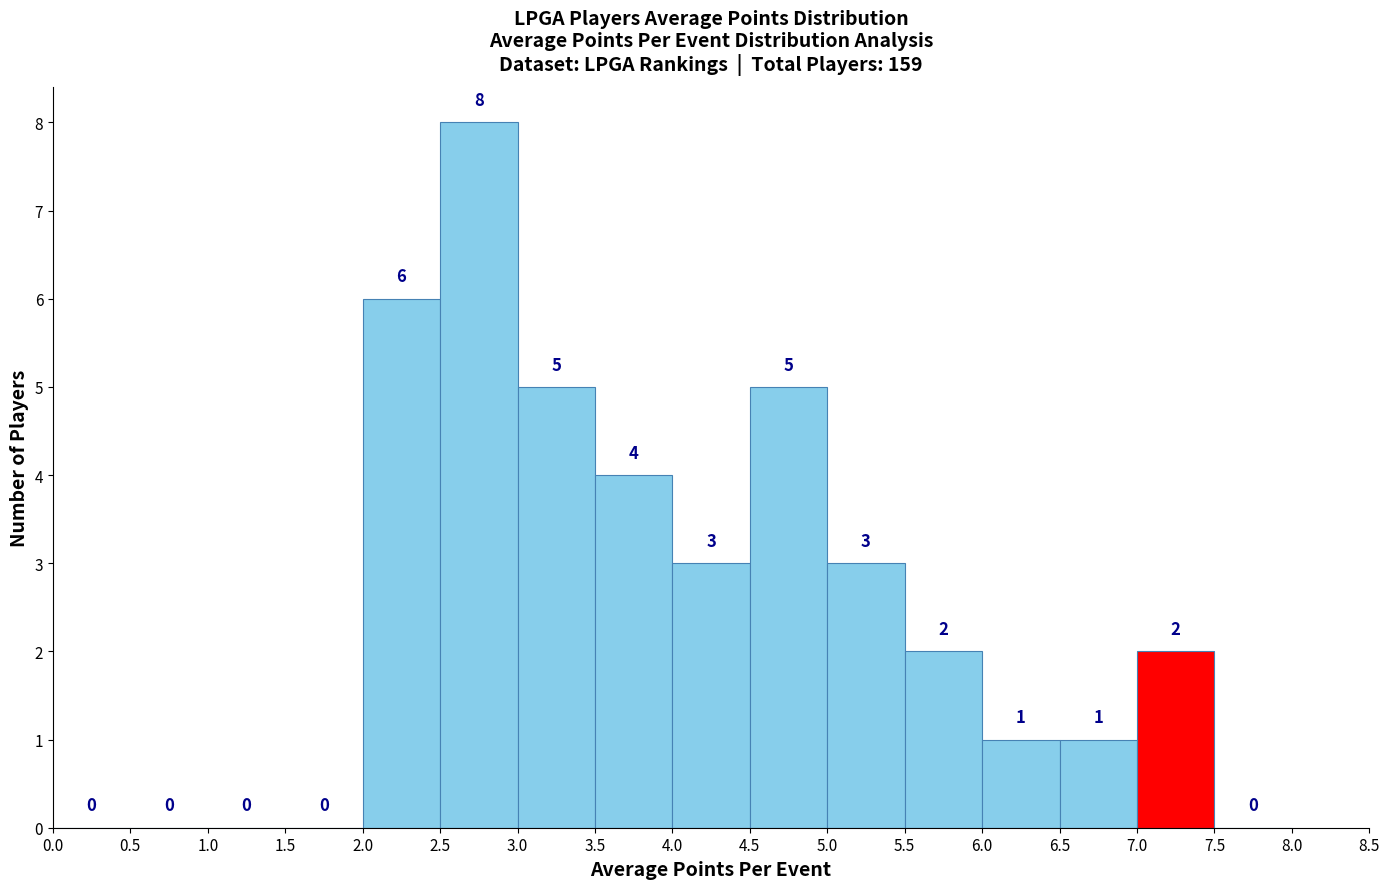

Reading left to right, transcribe this chart: for each bar, give the range it covers on the x-axis and its height.

0.0 to 0.5: 0
0.5 to 1.0: 0
1.0 to 1.5: 0
1.5 to 2.0: 0
2.0 to 2.5: 6
2.5 to 3.0: 8
3.0 to 3.5: 5
3.5 to 4.0: 4
4.0 to 4.5: 3
4.5 to 5.0: 5
5.0 to 5.5: 3
5.5 to 6.0: 2
6.0 to 6.5: 1
6.5 to 7.0: 1
7.0 to 7.5: 2
7.5 to 8.0: 0